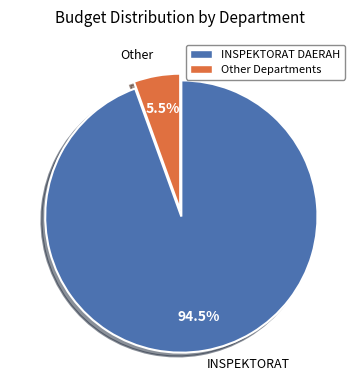

Is there any slice that represents more than half of the pie?

Yes